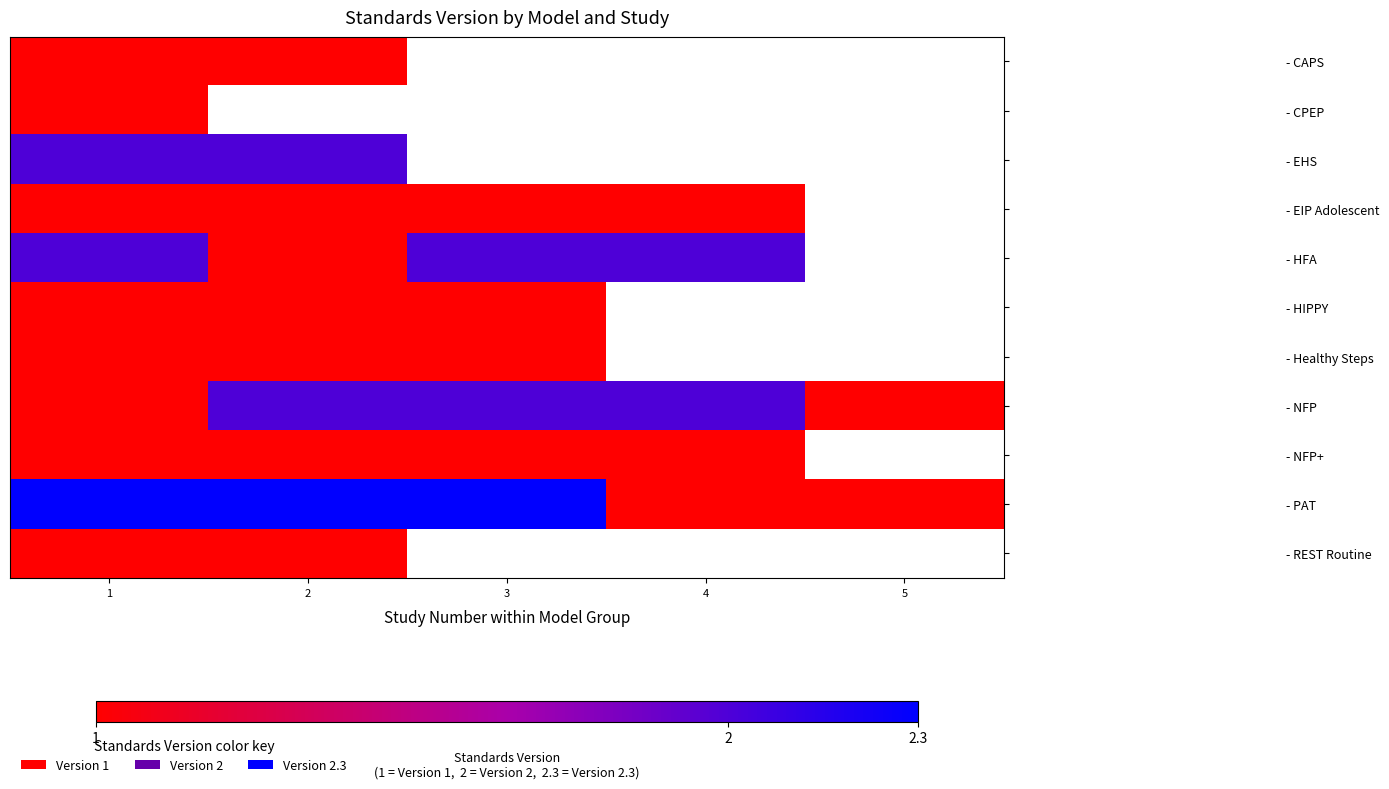

Is it true that - REST Routine equals 0.5 at 2?

False